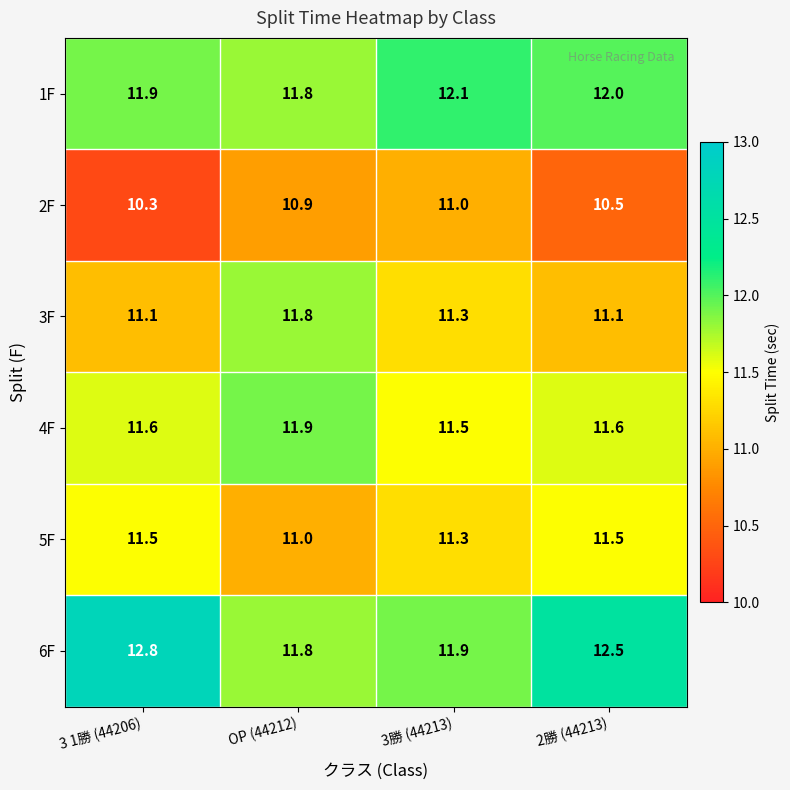

What is the average value of the 5F series?

11.3